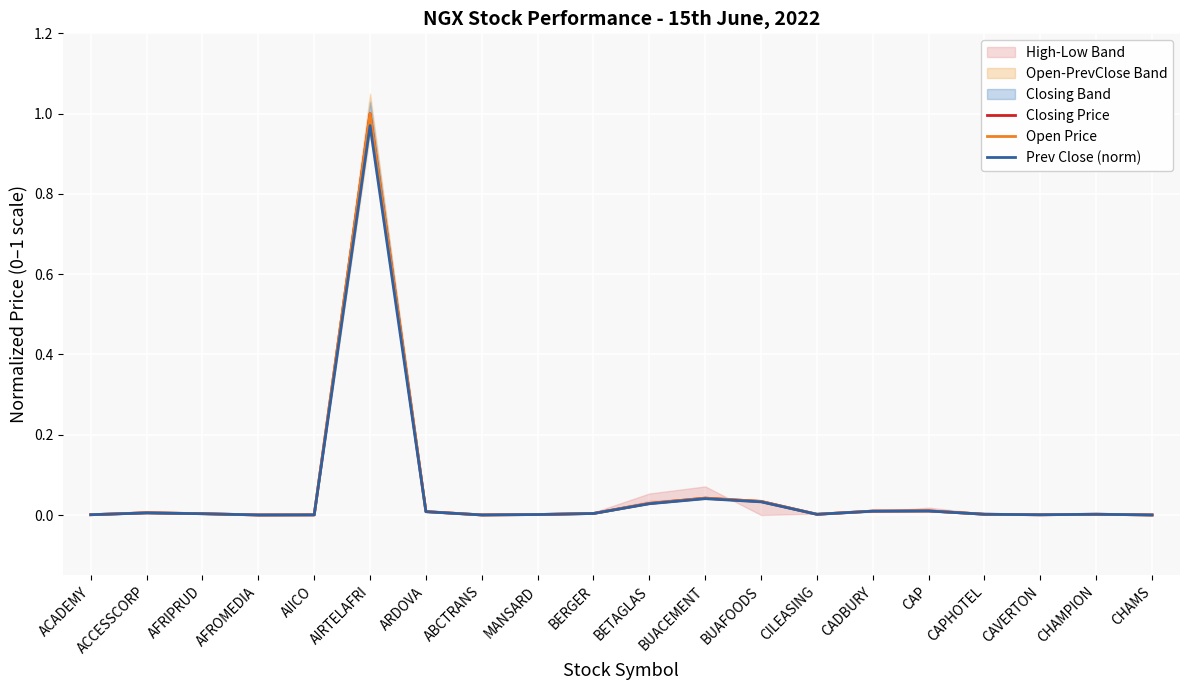

Which category has the highest value in the Prev Close (norm) series?

AIRTELAFRI